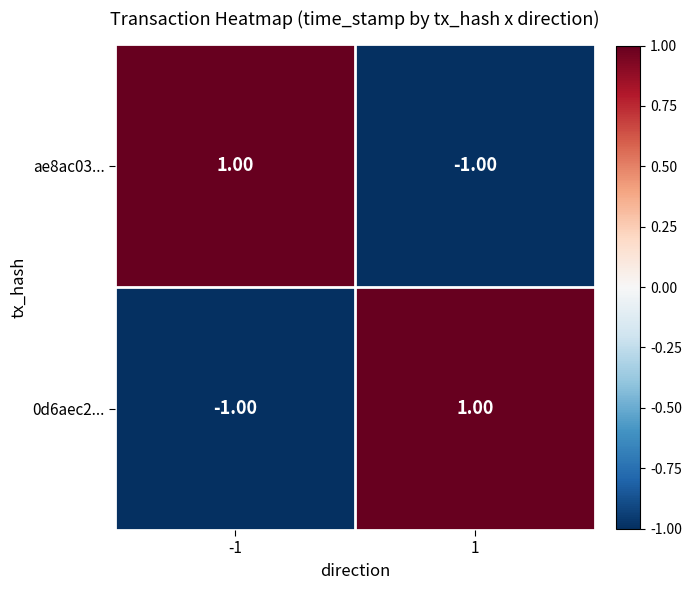

Rank the categories by 0d6aec2... value from highest to lowest.

1, -1